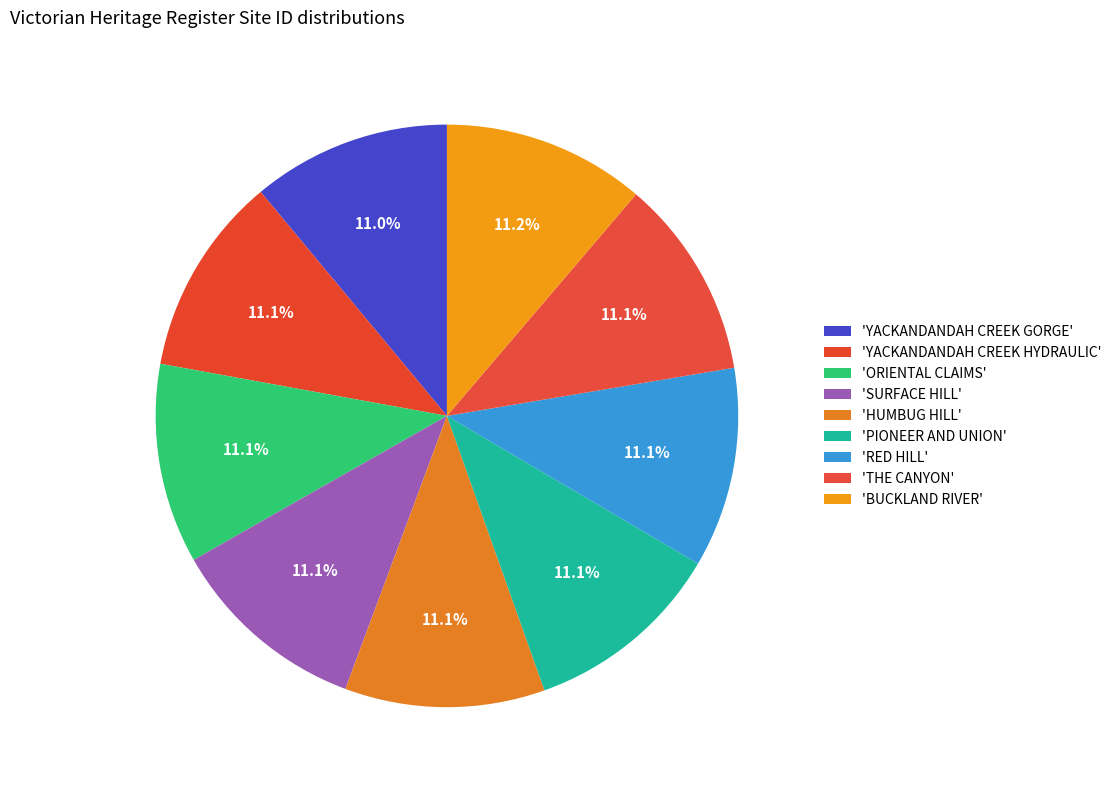

Count the number of slices in the pie.

9